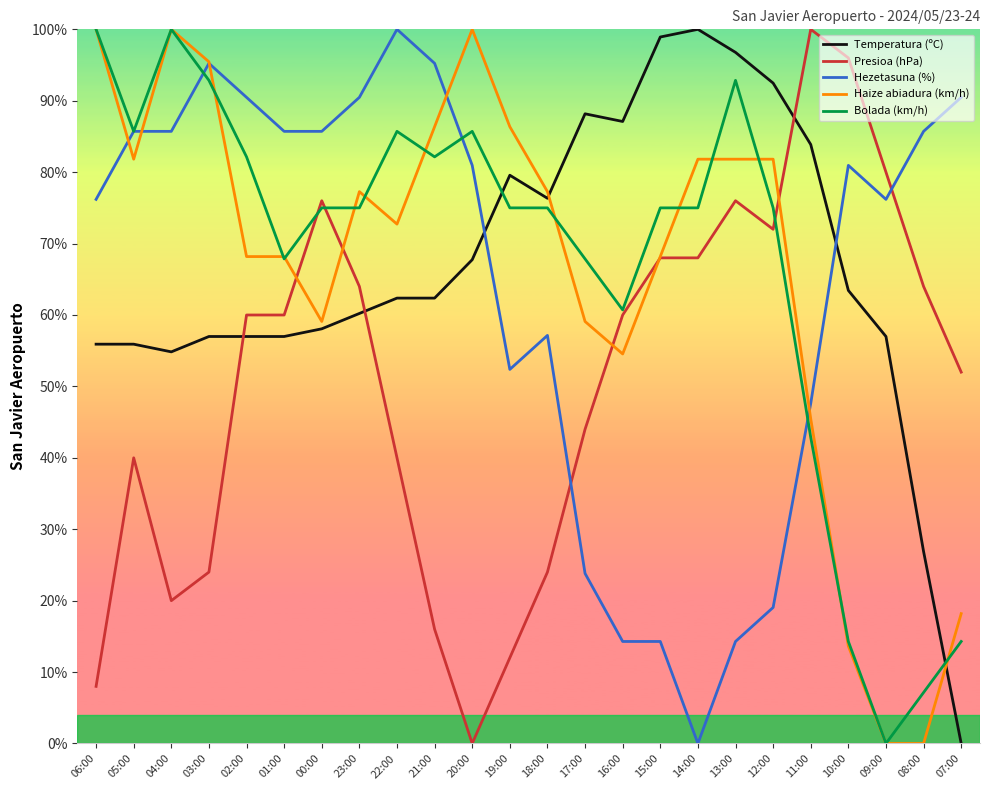

Reading left to right, transcribe all the data shown in this chart.

Temperatura (ºC): 55.9	55.9	54.8	57.0	57.0	57.0	58.1	60.2	62.4	62.4	67.7	79.6	76.3	88.2	87.1	98.9	100.0	96.8	92.5	83.9	63.4	57.0	26.9	0.0
Presioa (hPa): 8.0	40.0	20.0	24.0	60.0	60.0	76.0	64.0	40.0	16.0	0.0	12.0	24.0	44.0	60.0	68.0	68.0	76.0	72.0	100.0	96.0	80.0	64.0	52.0
Hezetasuna (%): 76.2	85.7	85.7	95.2	90.5	85.7	85.7	90.5	100.0	95.2	81.0	52.4	57.1	23.8	14.3	14.3	0.0	14.3	19.0	47.6	81.0	76.2	85.7	90.5
Haize abiadura (km/h): 100.0	81.8	100.0	95.5	68.2	68.2	59.1	77.3	72.7	86.4	100.0	86.4	77.3	59.1	54.5	68.2	81.8	81.8	81.8	45.5	13.6	0.0	0.0	18.2
Bolada (km/h): 100.0	85.7	100.0	92.9	82.1	67.9	75.0	75.0	85.7	82.1	85.7	75.0	75.0	67.9	60.7	75.0	75.0	92.9	75.0	42.9	14.3	0.0	7.1	14.3